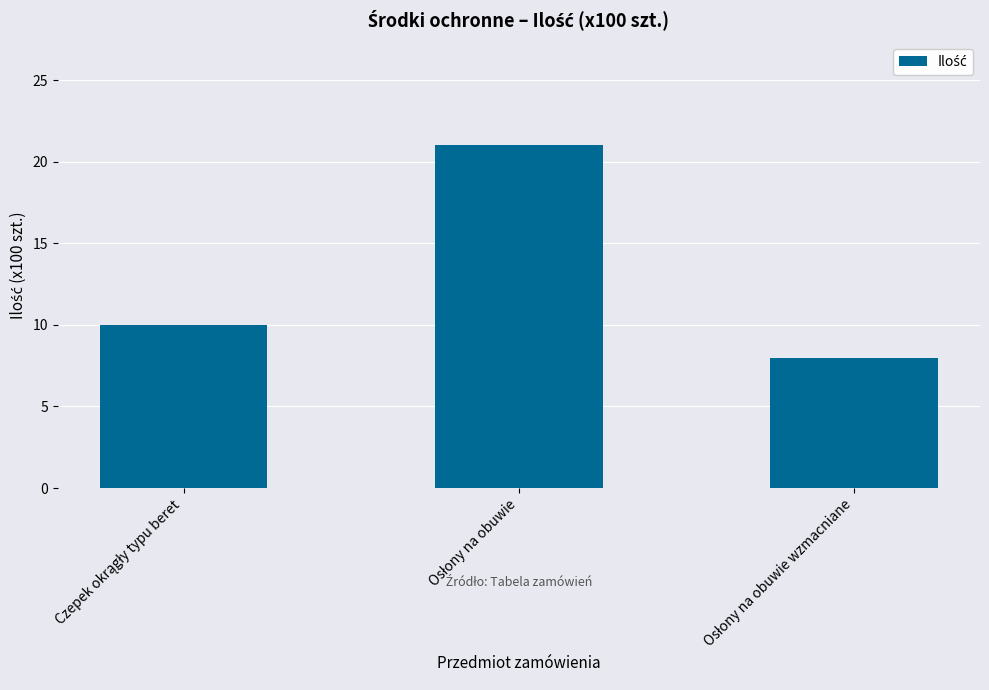

What is the minimum value shown in the chart?

8